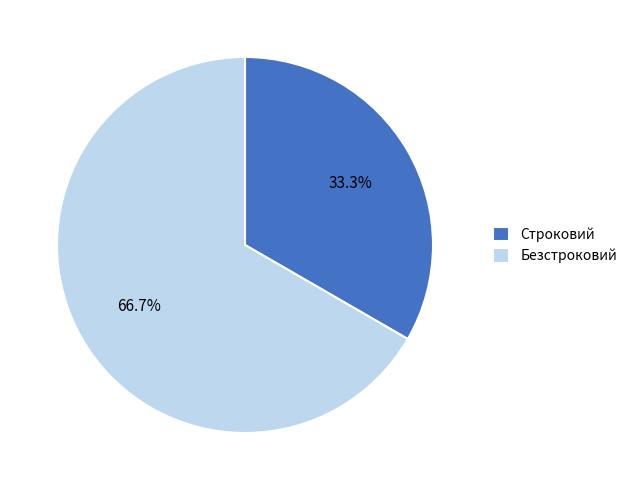

Rank the categories by value from lowest to highest.

Строковий, Безстроковий